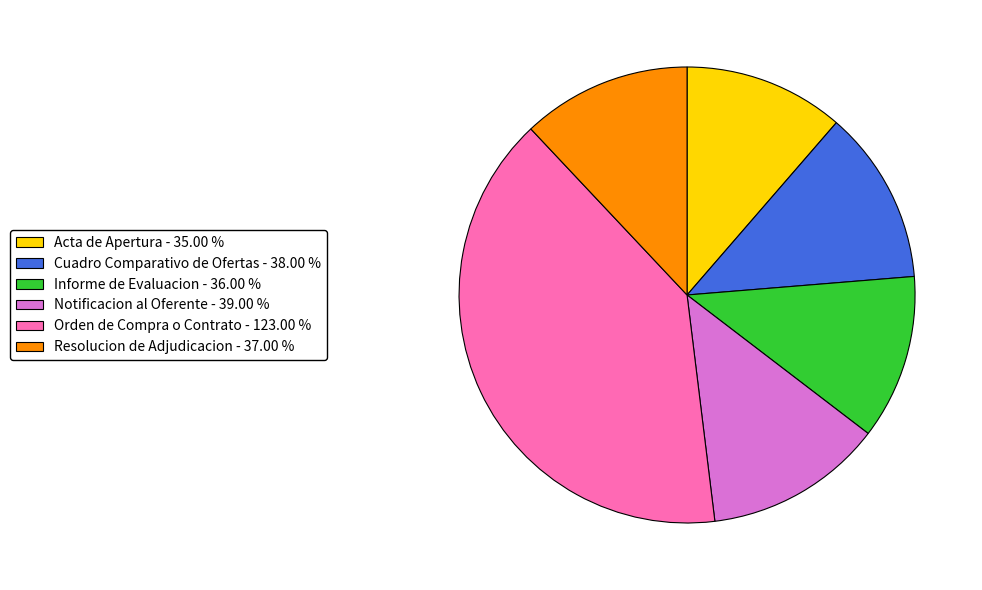

How many segments does this pie chart have?

6